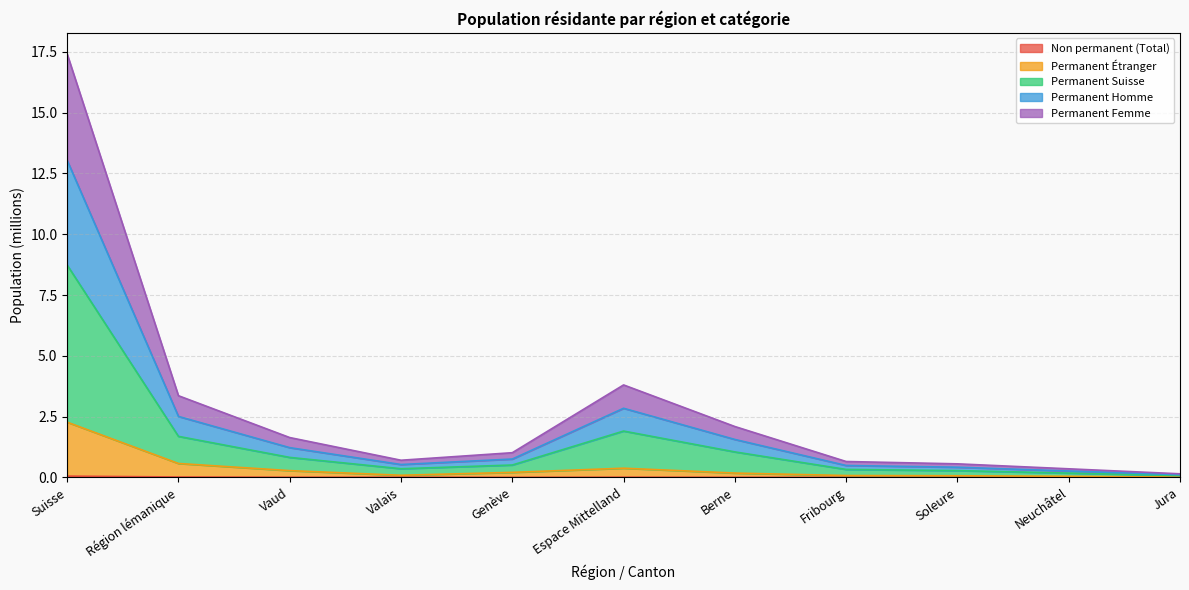

True or false: Permanent Femme and Non permanent (Total) cross at least once.

False